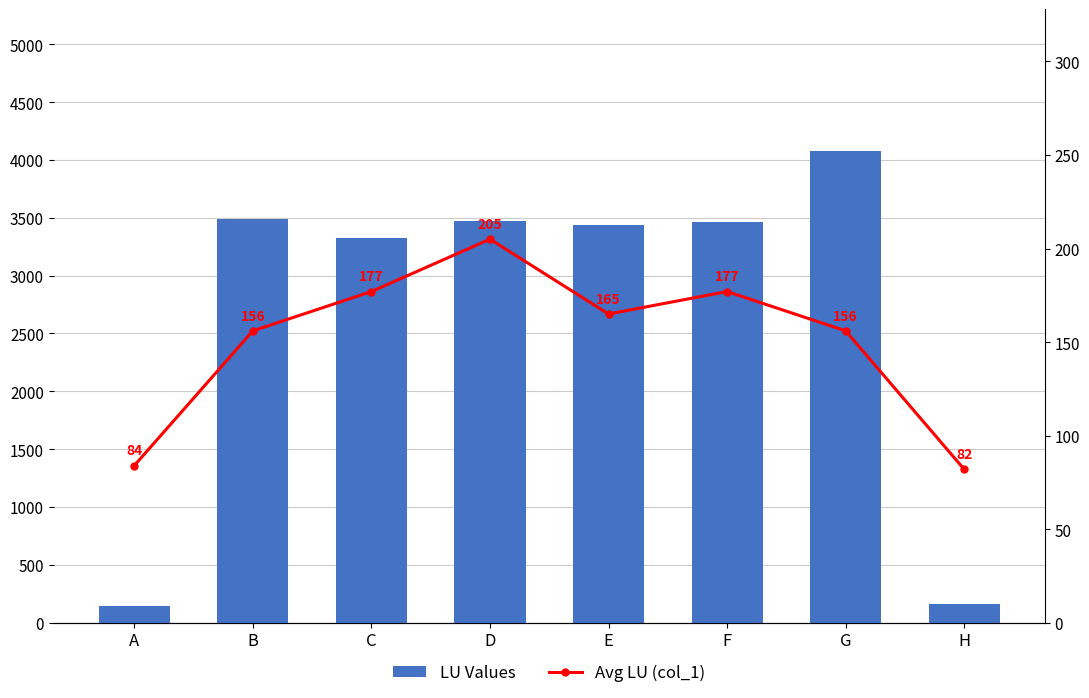

Does the chart contain any negative values?

No